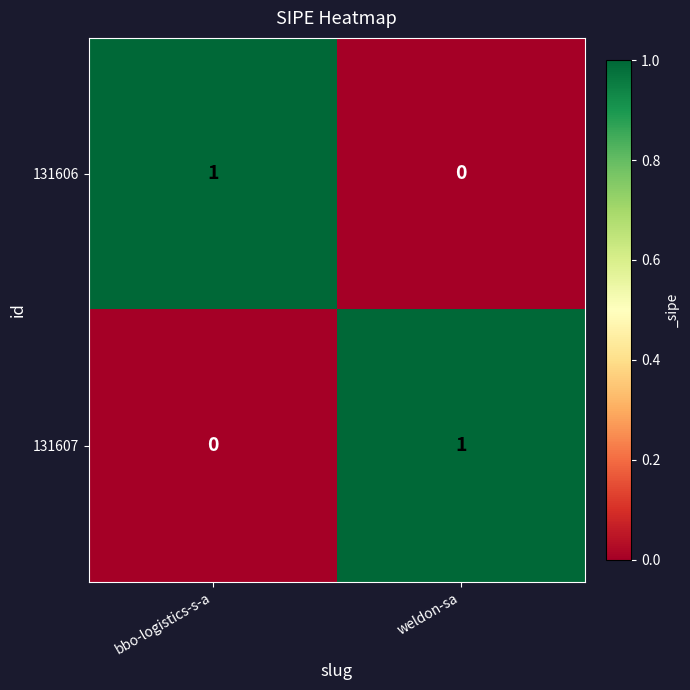

The 131607 series shows 2 at weldon-sa. True or false?

False